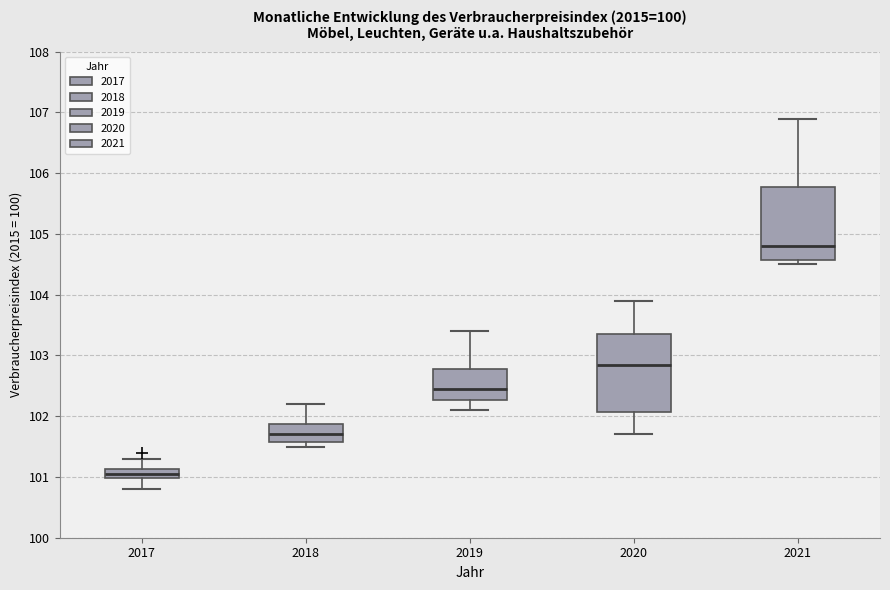

Which box has the lowest median line?

2017